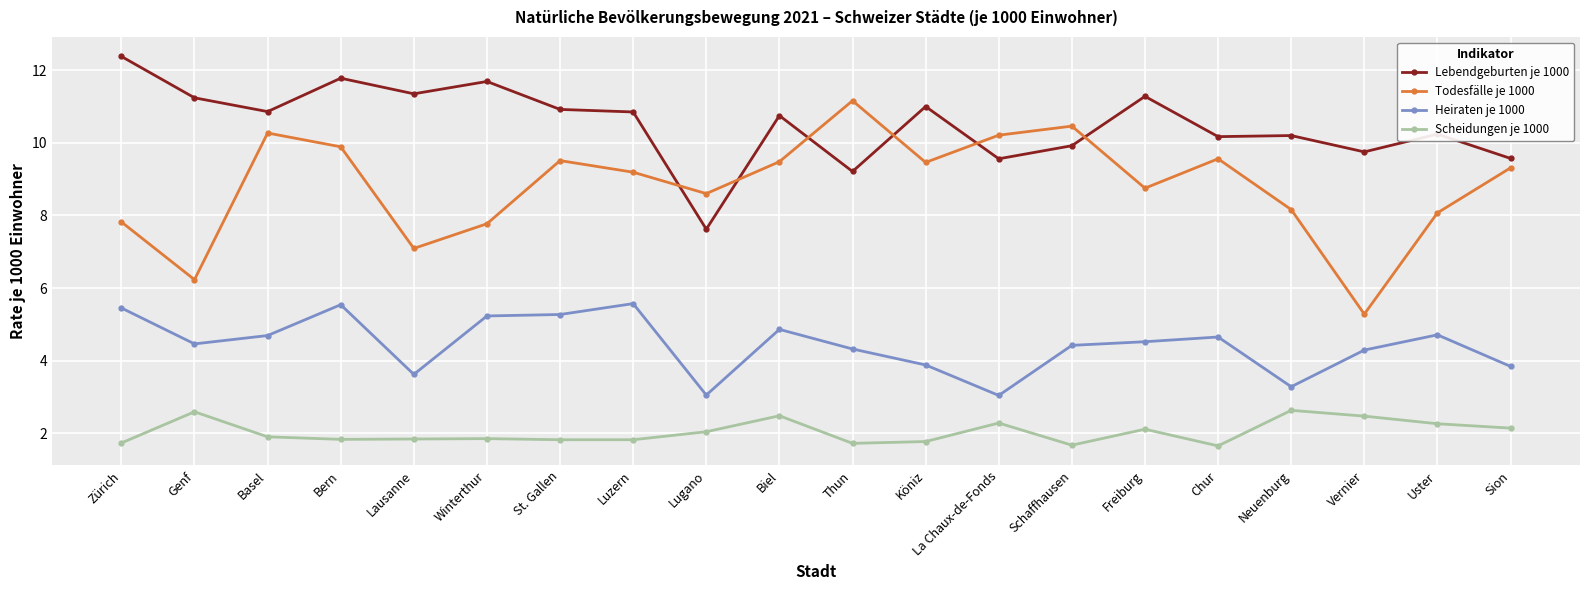

At which category is the sum across all series the highest?

Bern